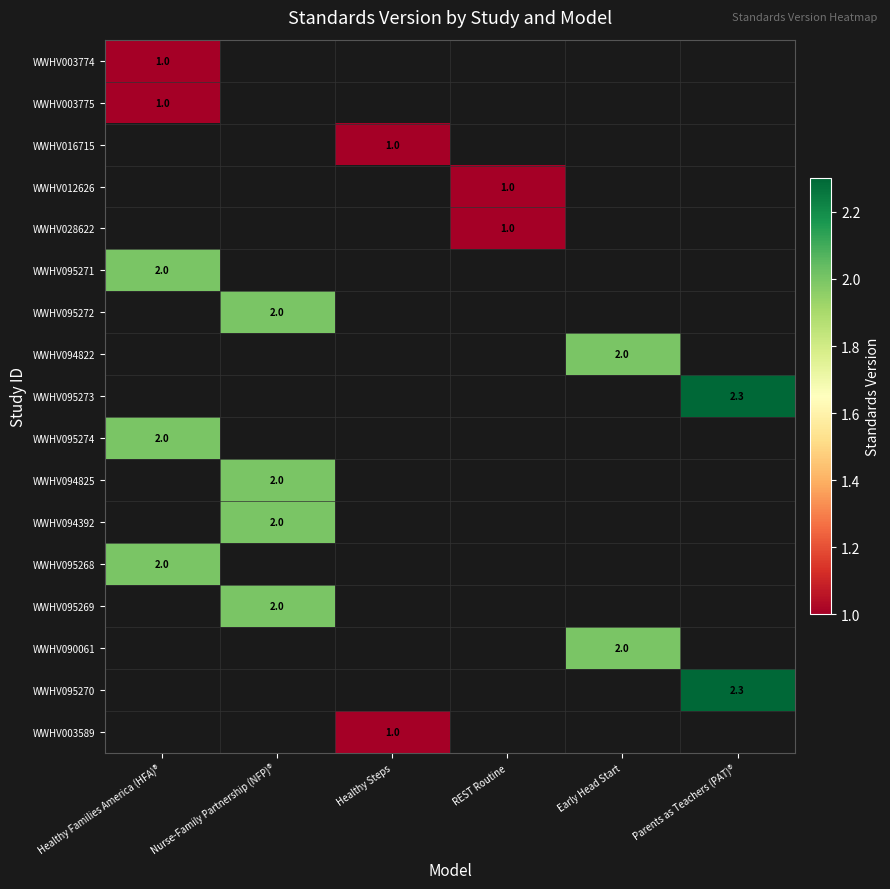

The value of WWHV028622 at REST Routine is 1.0. True or false?

True